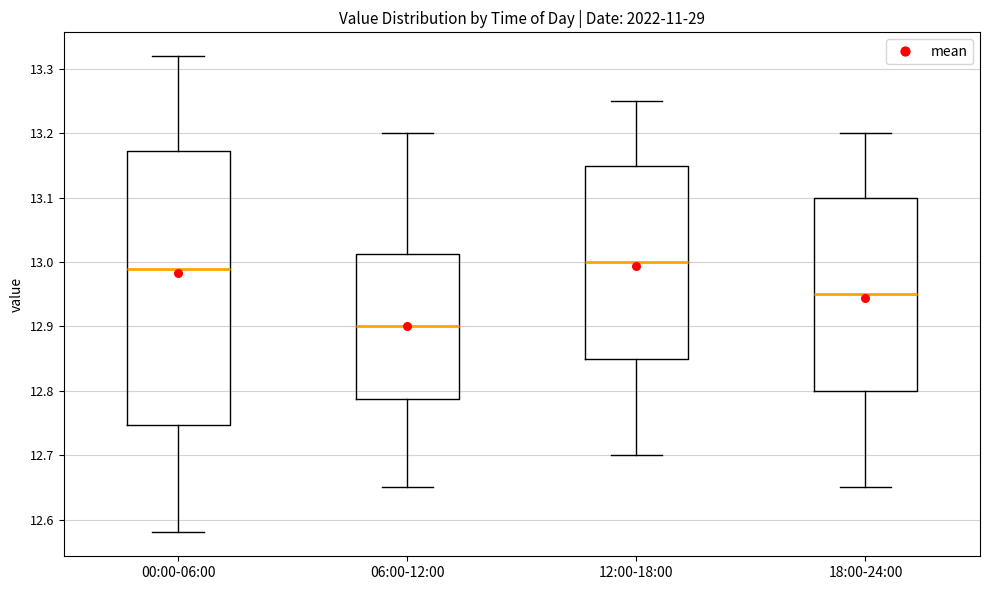

Reading left to right, transcribe this box plot: for each box, give where its median line is, the range the box spans, and where its two whiskers end, as read against the y-axis. The values are not printed on the chart, so give them approximately, as read against the axis.

00:00-06:00: median 12.99, box 12.75 to 13.17, whiskers 12.58 to 13.32
06:00-12:00: median 12.90, box 12.79 to 13.01, whiskers 12.65 to 13.20
12:00-18:00: median 13.00, box 12.85 to 13.15, whiskers 12.70 to 13.25
18:00-24:00: median 12.95, box 12.80 to 13.10, whiskers 12.65 to 13.20